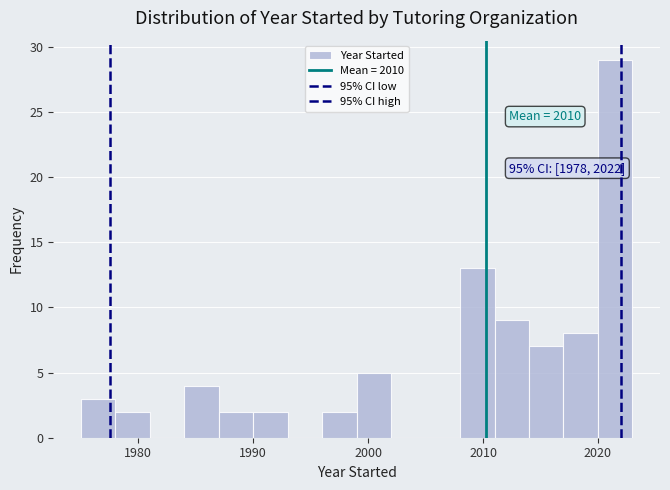

Read against the x-axis, roughly where is the centre of the tallest bar?

2022